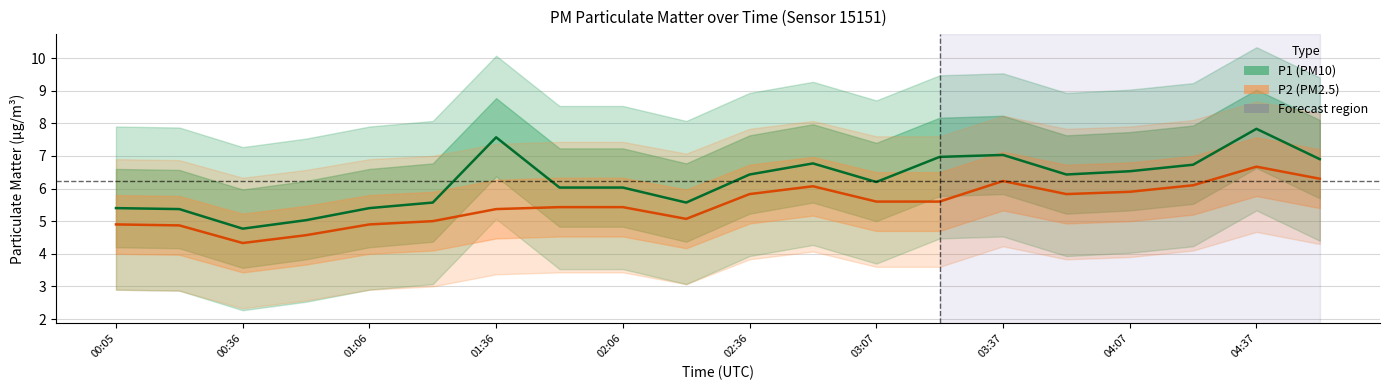

What is the spread (max minus min) of values at 04:07?

0.6